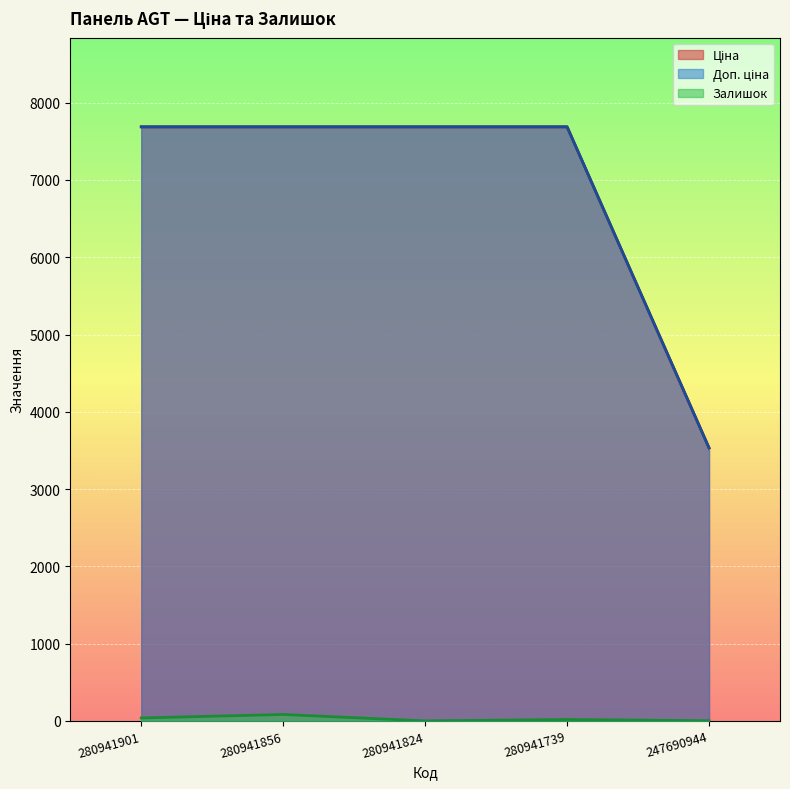

What is the maximum value shown in the chart?

7688.0